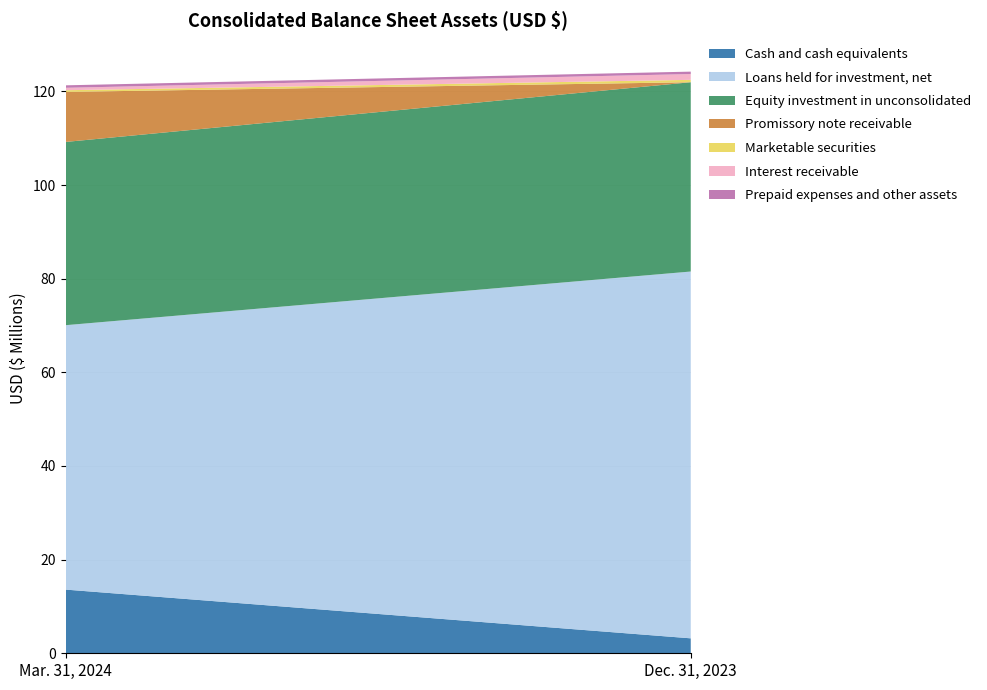

What is the minimum value for Cash and cash equivalents?

3.2